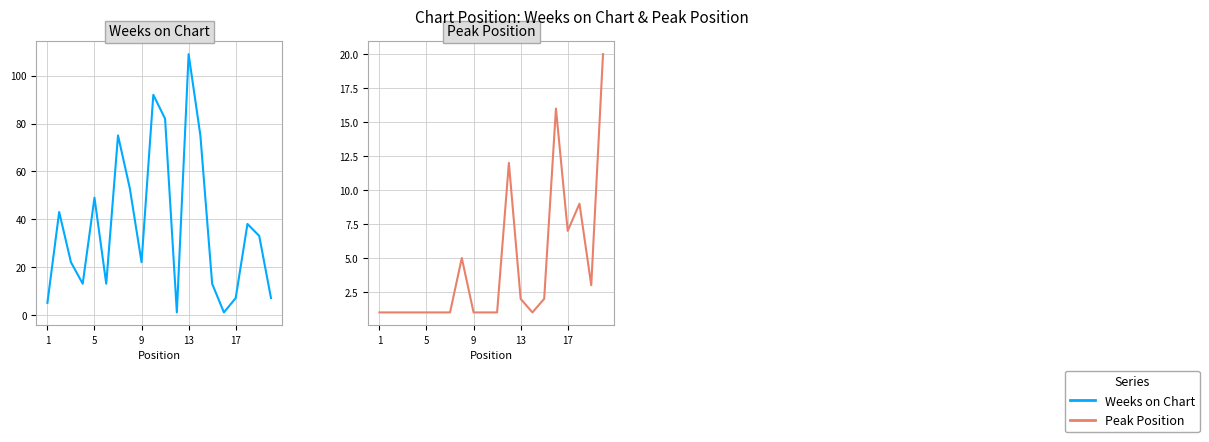

True or false: Weeks on Chart and Peak Position cross at least once.

True